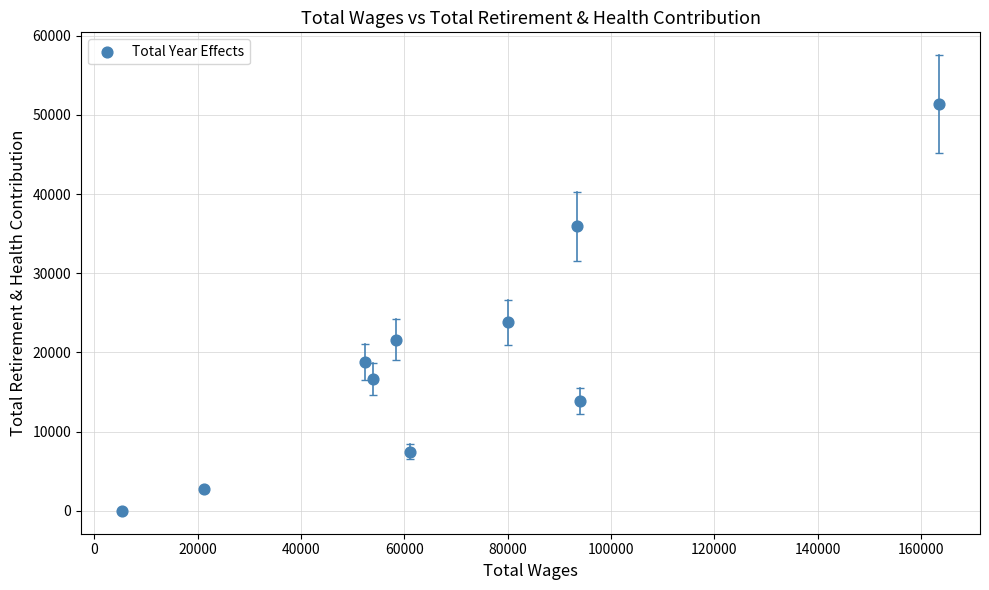

What is the range of Y values (max minus min)?

51373